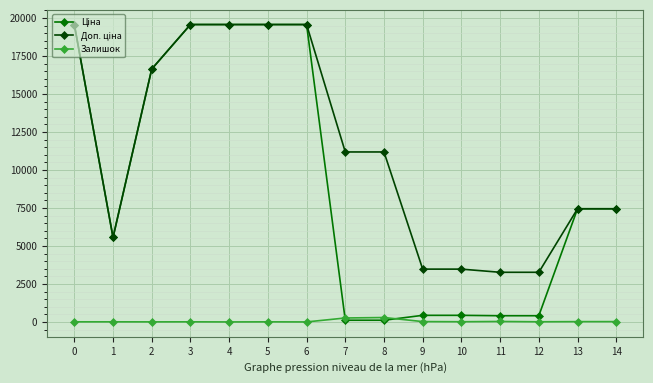

What is the greatest value displayed?

19564.9